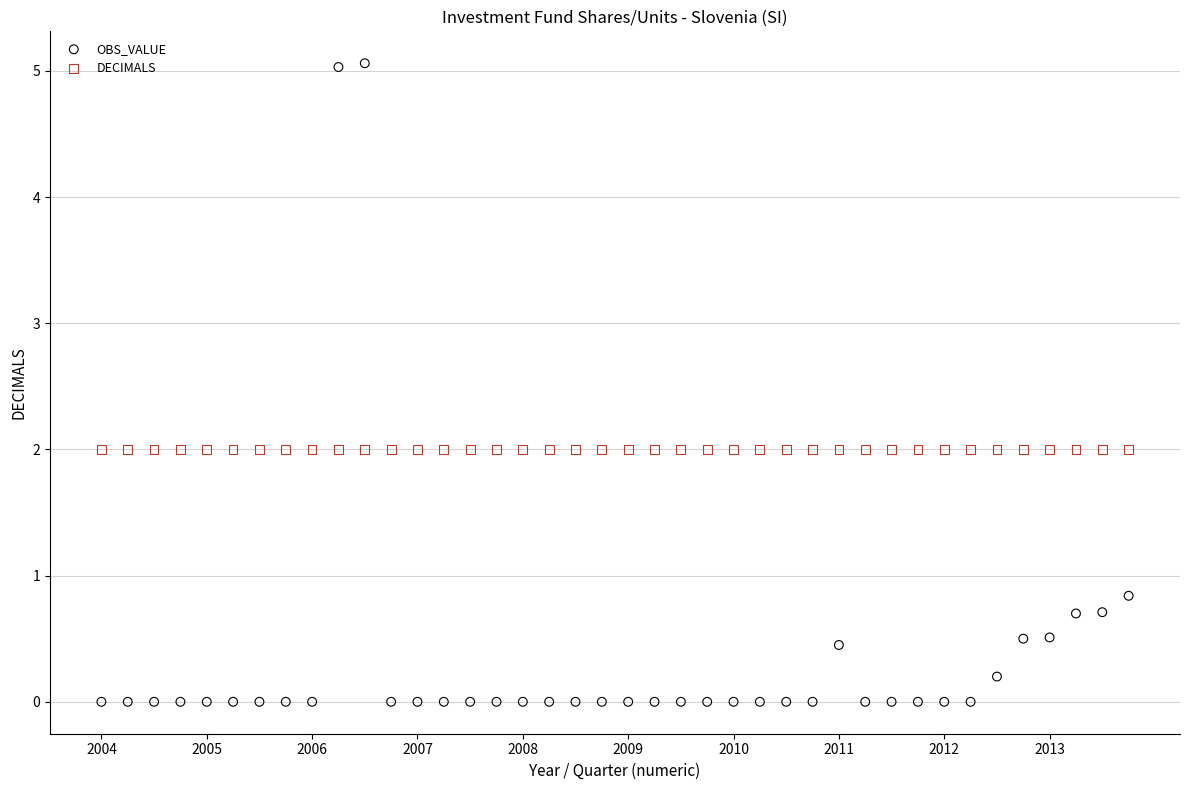

Which series reaches the maximum Y coordinate?

OBS_VALUE